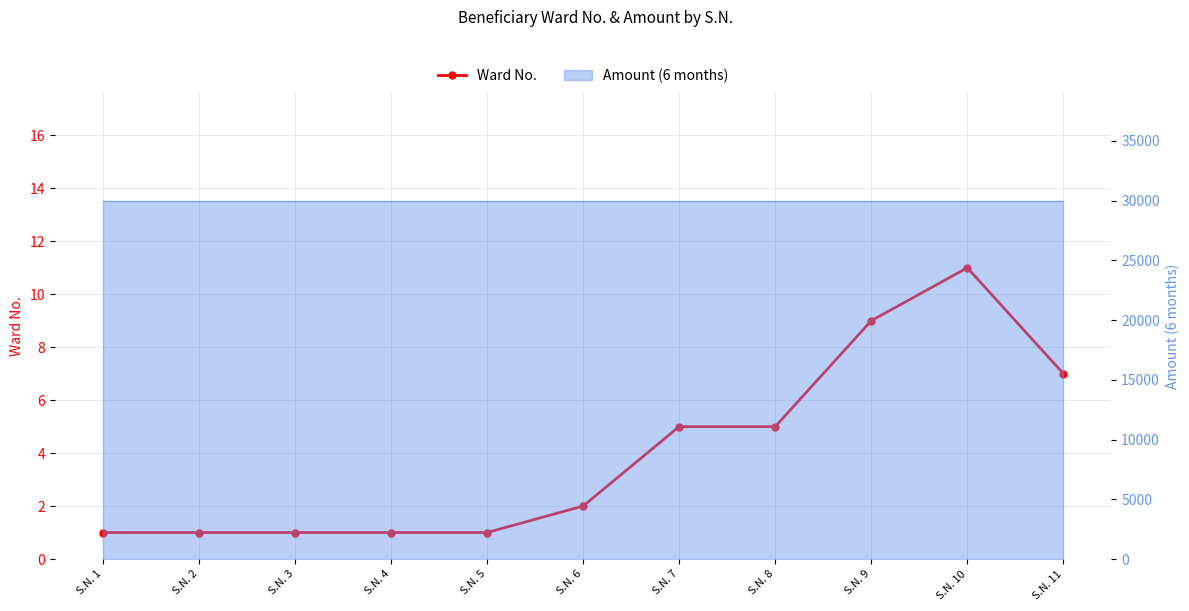

What is the value of the 3rd point from the left?

1